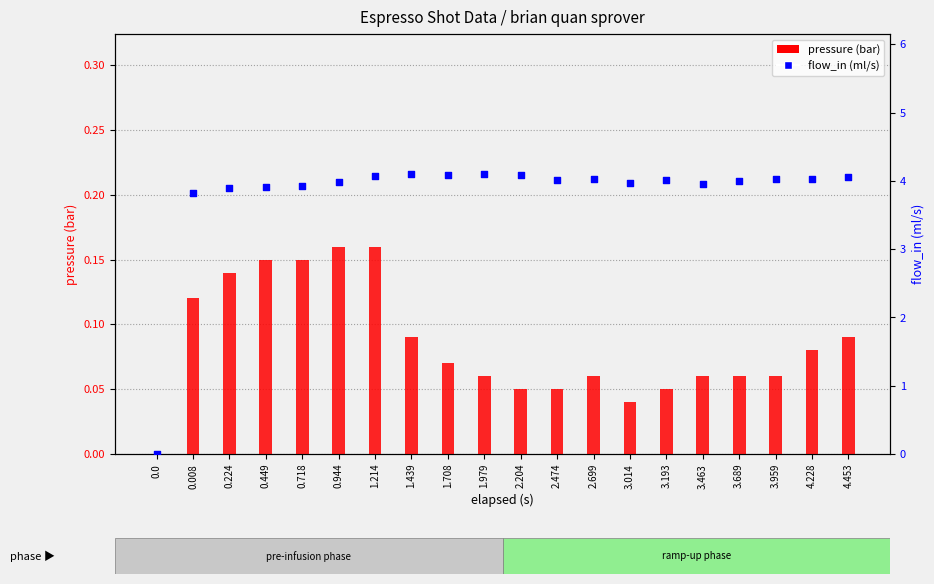

What is the total value across all series at 1.708?

4.2